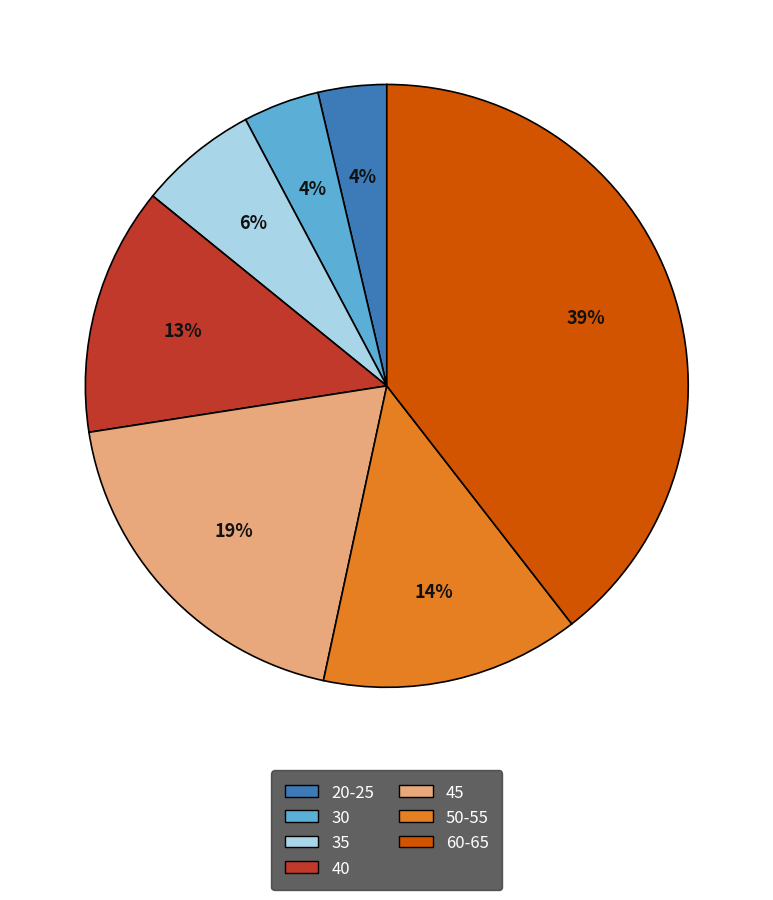

Which slice is the largest?

60-65